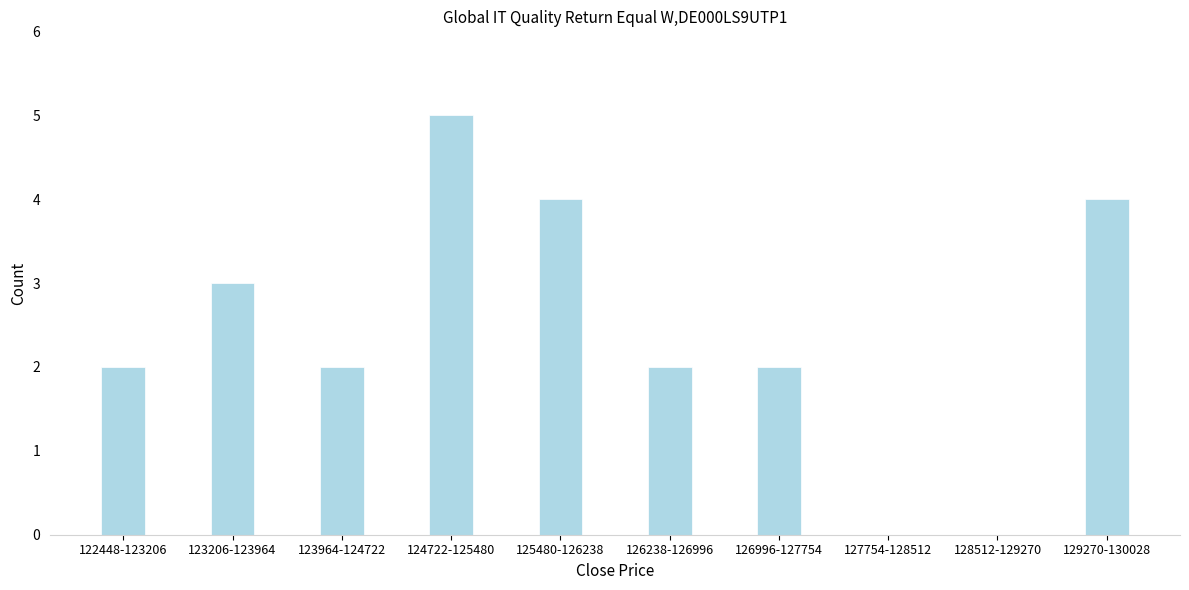

Reading left to right, list all the values displayed in this chart.

122448-123206=2	123206-123964=3	123964-124722=2	124722-125480=5	125480-126238=4	126238-126996=2	126996-127754=2	127754-128512=0	128512-129270=0	129270-130028=4